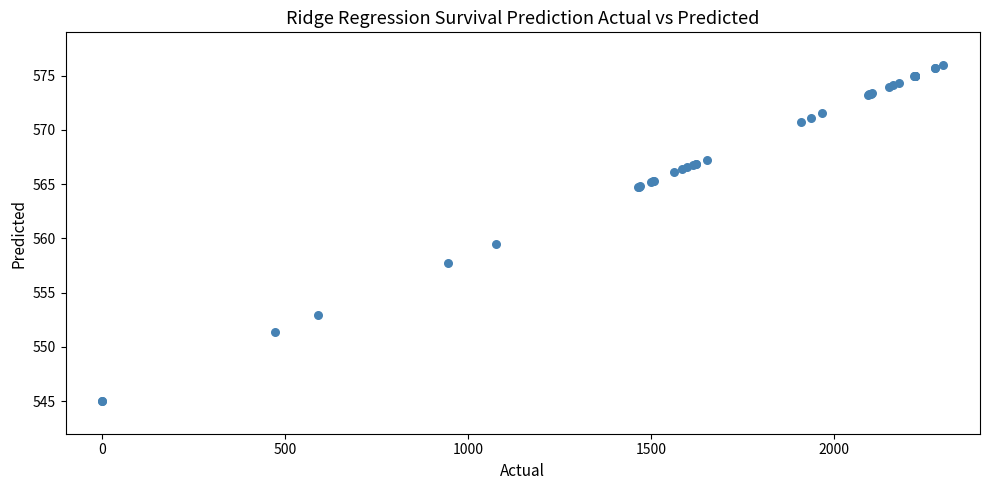

What Y value in the scatter plot is closest to 560?

559.5